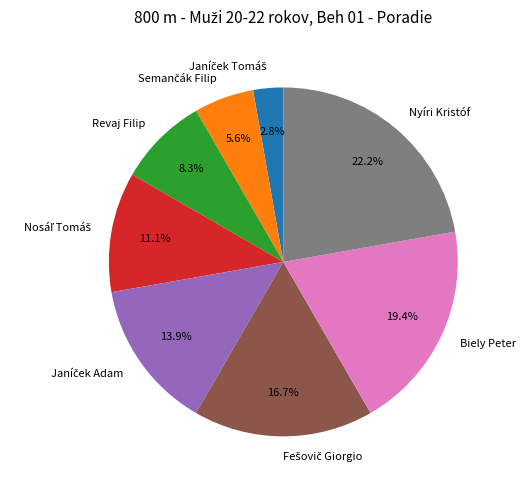

Approximately how many times larger is the value at Nyíri Kristóf compared to Biely Peter?

1.1